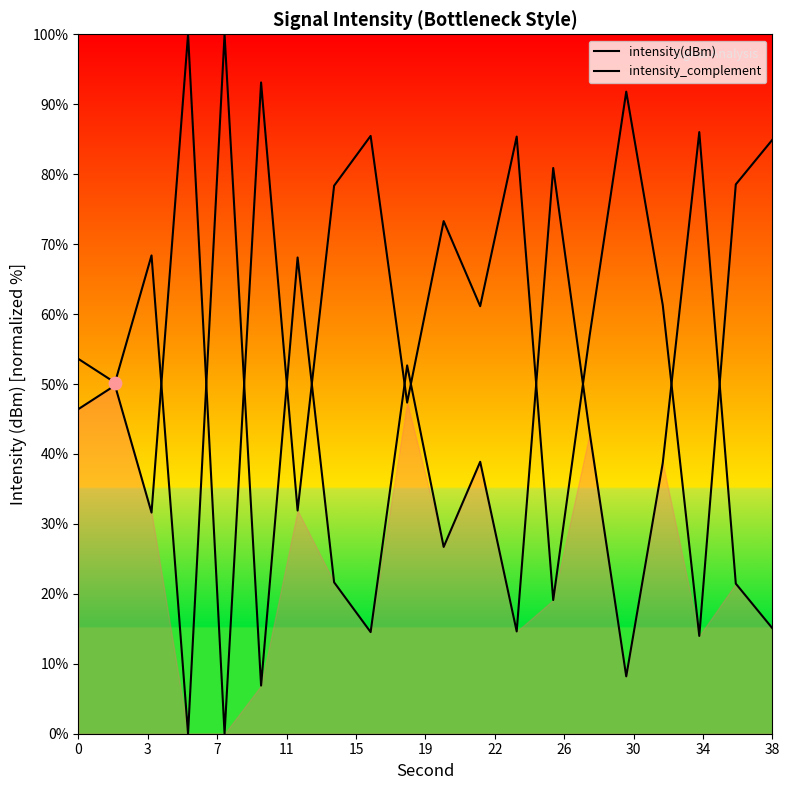

Which series contains the highest Y value?

intensity(dBm)